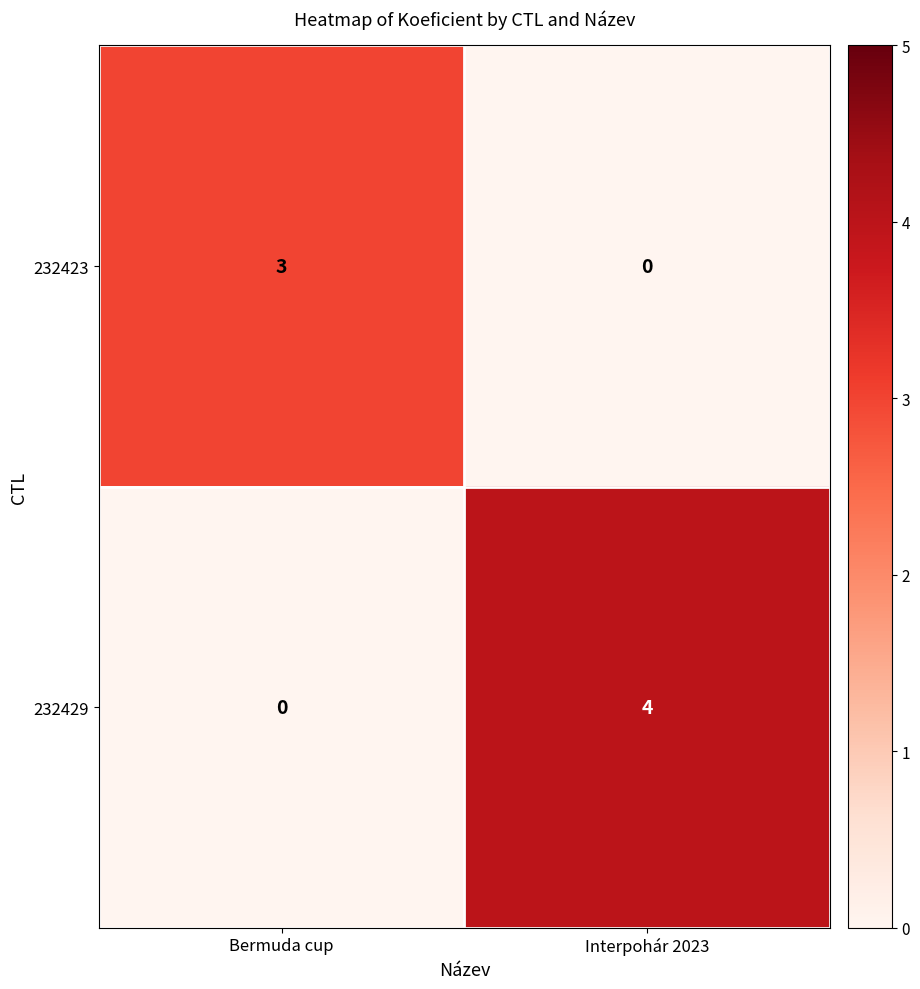

Which series has the largest range (max minus min)?

232429